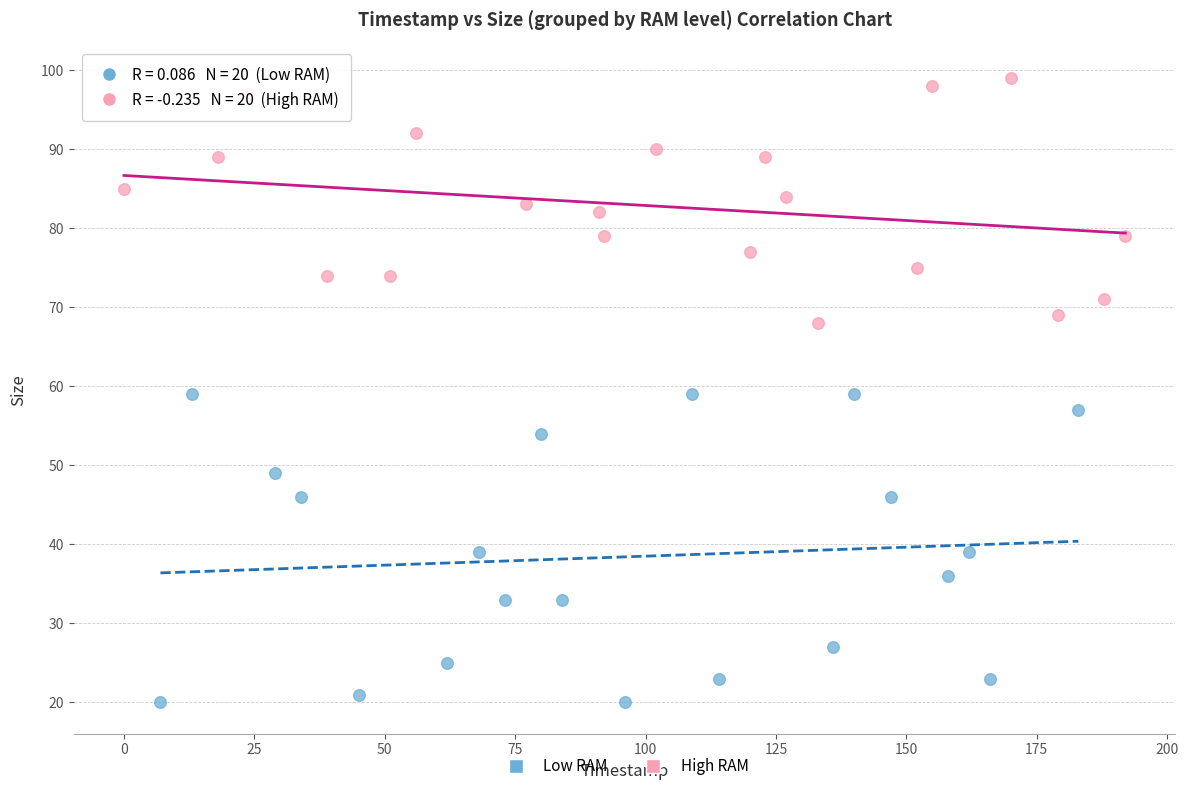

Which series reaches the minimum Y coordinate?

Low RAM